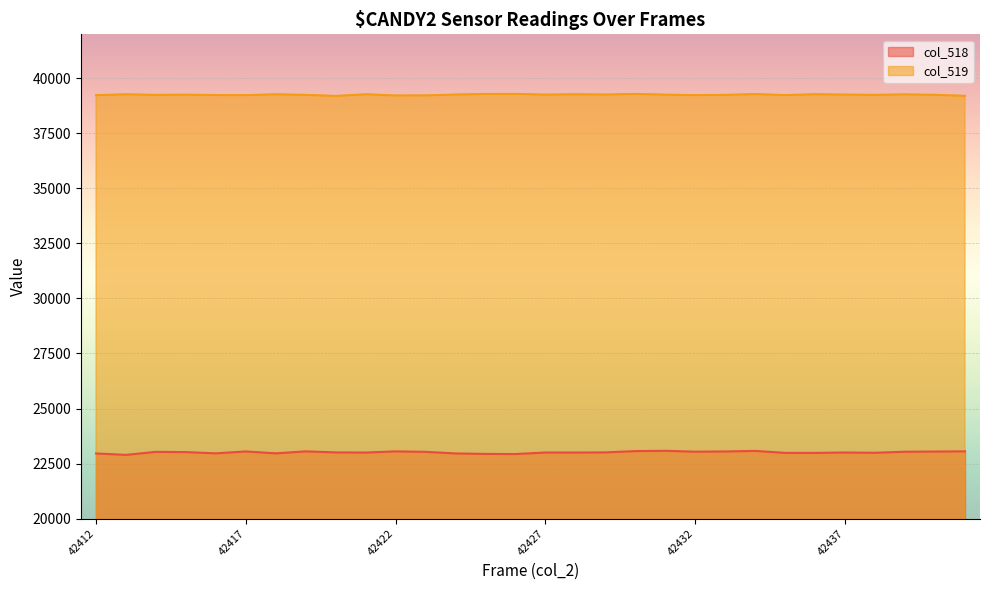

At which category does col_518 reach its first local peak?

42414